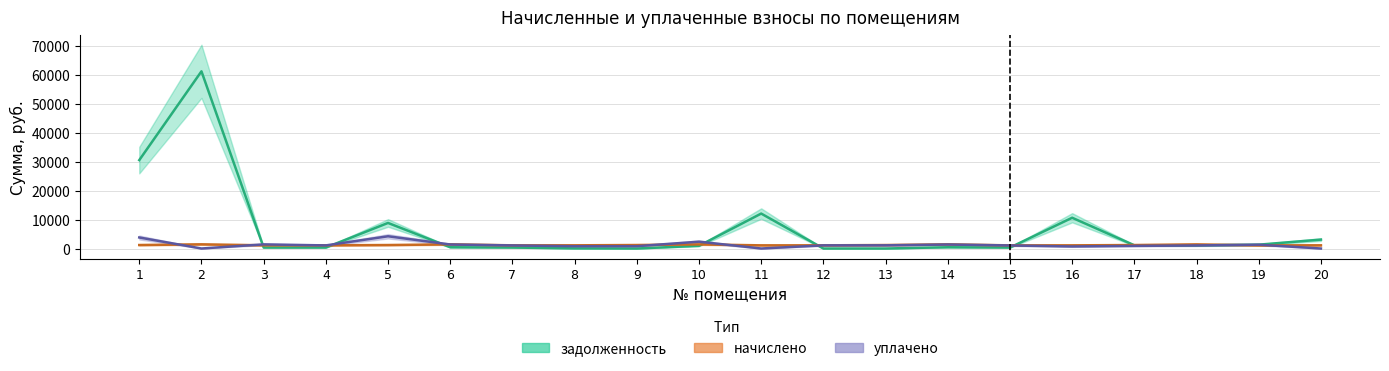

What is the value of the начислено point at the 11th from the left?

1089.6